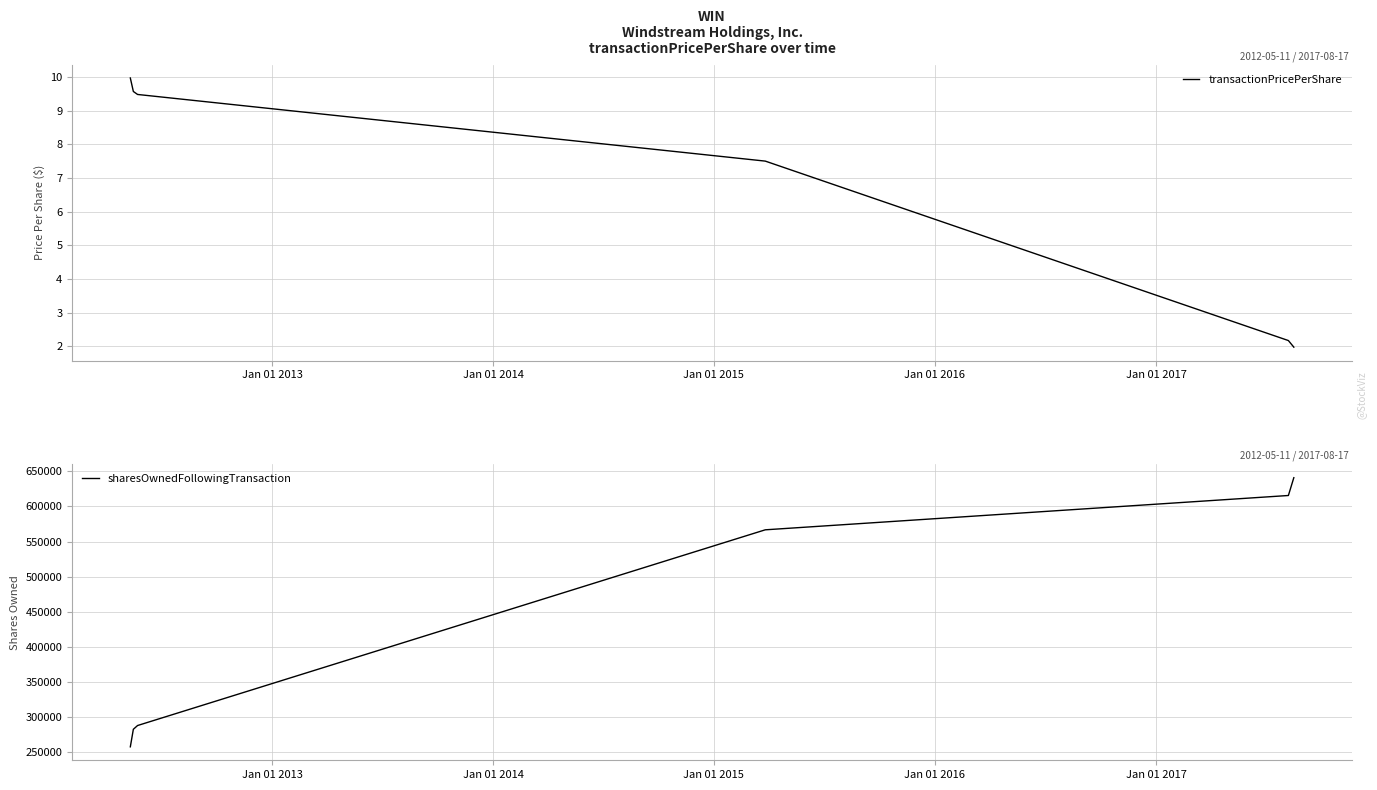

The value of sharesOwnedFollowingTransaction at Jan 01 2012 is 56764.4. True or false?

False